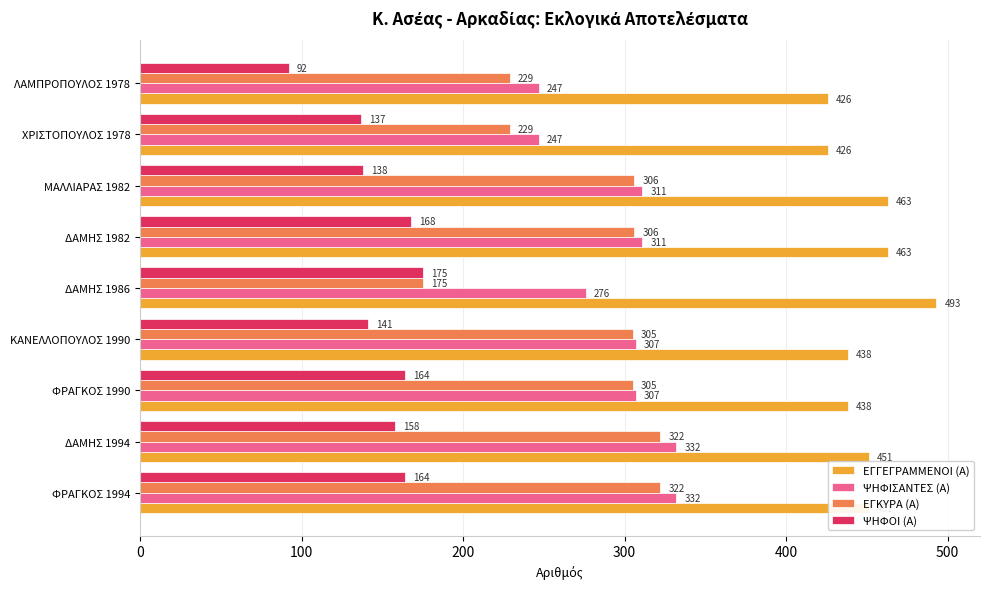

What is the spread (max minus min) of values at ΦΡΑΓΚΟΣ 1994?

287